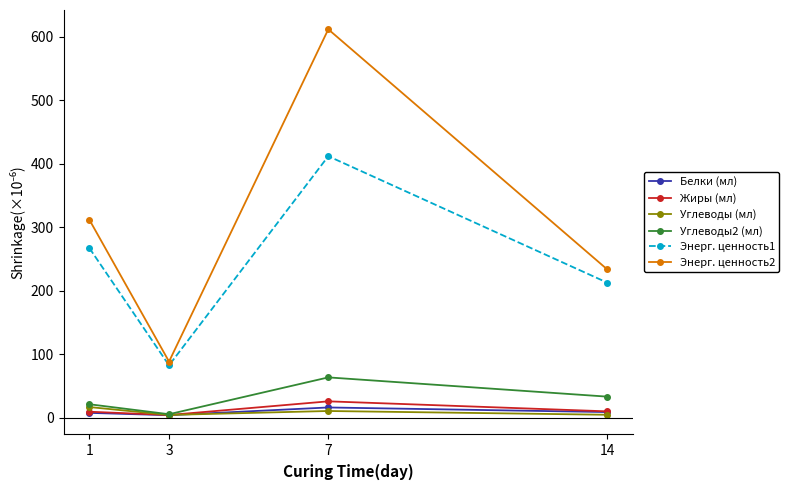

In Углеводы2 (мл), how many points are higher than both neighbors (excluding endpoints)?

1